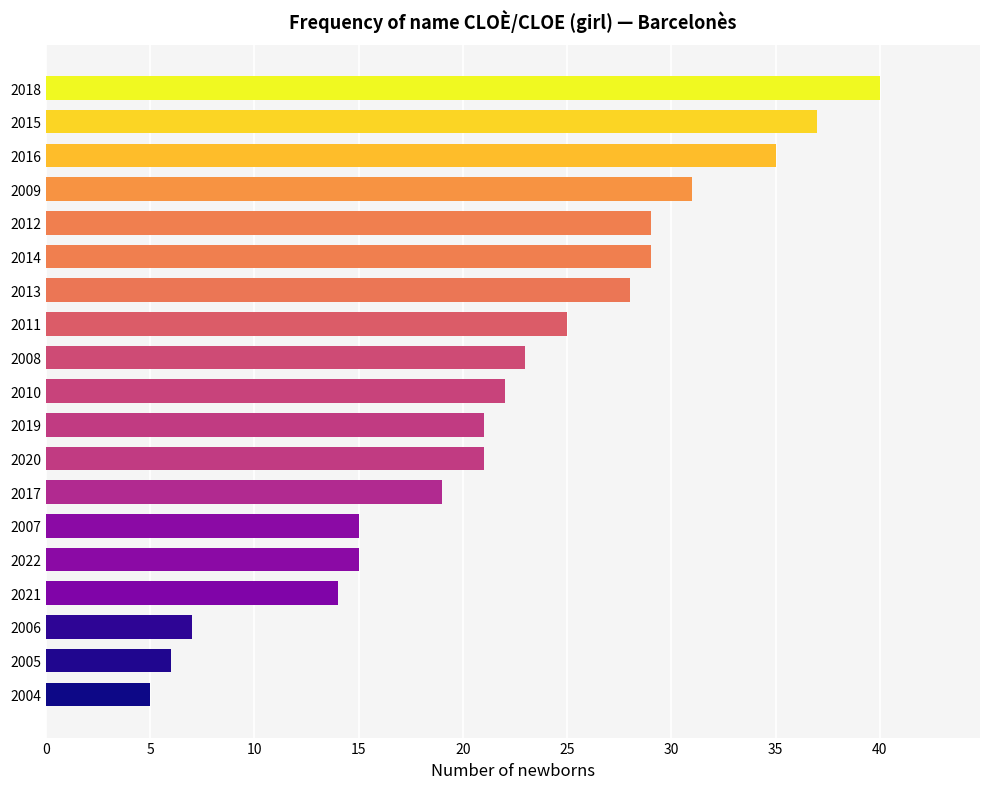

What is the sum of all values?

422